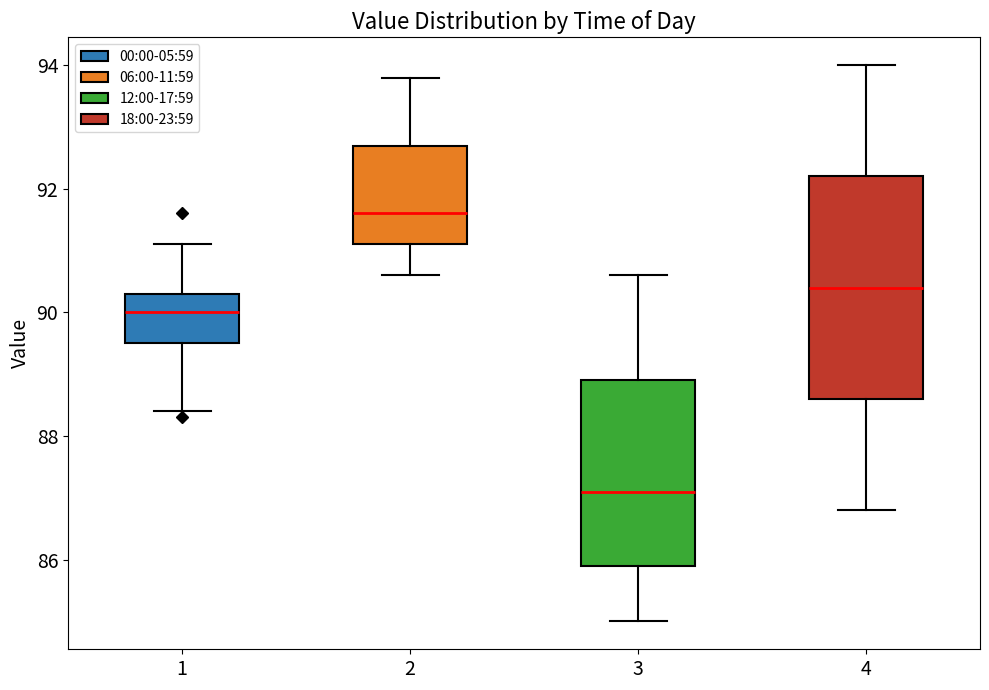

Reading left to right, read every box against the y-axis: the position of its median line, the range the box covers, and the ends of its whiskers. The values are not printed on the chart, so give them approximately, as read against the axis.

1: median 90.0, box 89.6 to 90.4, whiskers 88.4 to 91.2
2: median 91.6, box 91.2 to 92.8, whiskers 90.6 to 93.8
3: median 87.2, box 86.0 to 89.0, whiskers 85.0 to 90.6
4: median 90.4, box 88.6 to 92.2, whiskers 86.8 to 94.0